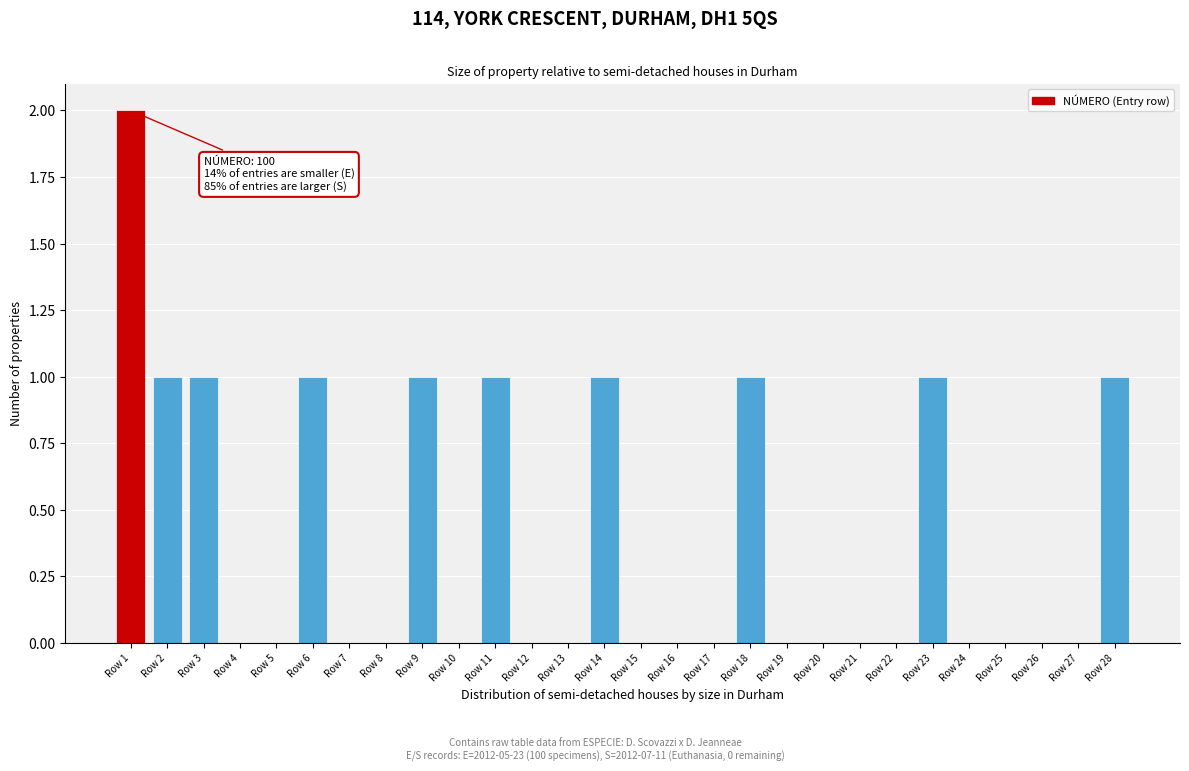

Reading right to left, what are all the values shown in this chart?

Row 28=1	Row 27=0	Row 26=0	Row 25=0	Row 24=0	Row 23=1	Row 22=0	Row 21=0	Row 20=0	Row 19=0	Row 18=1	Row 17=0	Row 16=0	Row 15=0	Row 14=1	Row 13=0	Row 12=0	Row 11=1	Row 10=0	Row 9=1	Row 8=0	Row 7=0	Row 6=1	Row 5=0	Row 4=0	Row 3=1	Row 2=1	Row 1=2